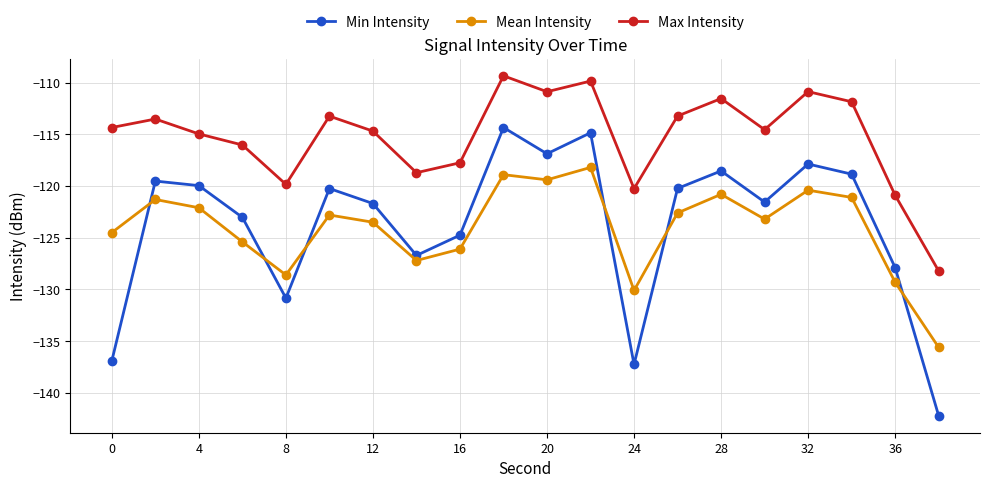

How many interior local valleys does the Min Intensity series have?

5